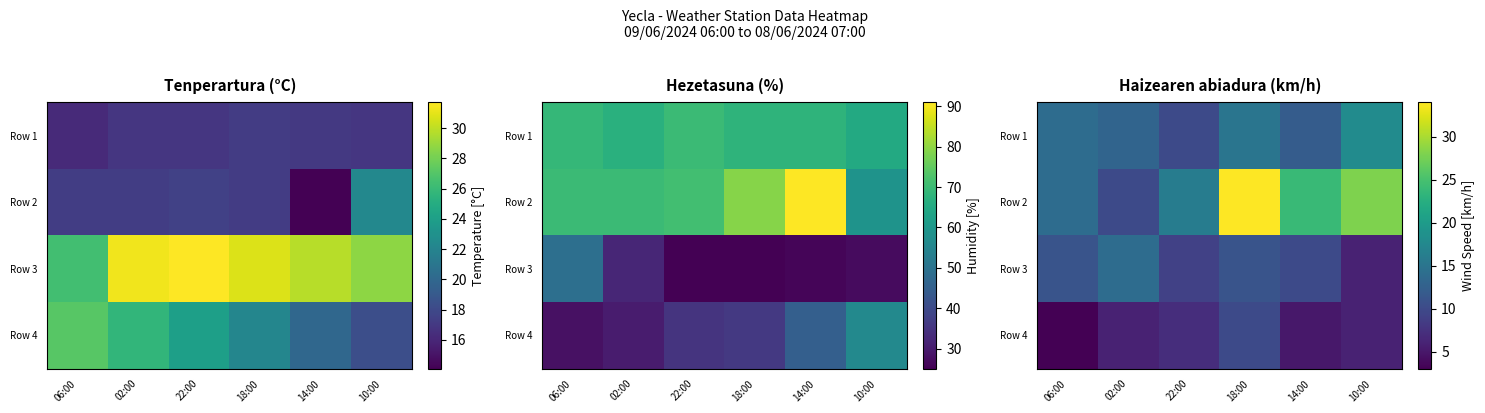

Count the number of data series in this chart.

4